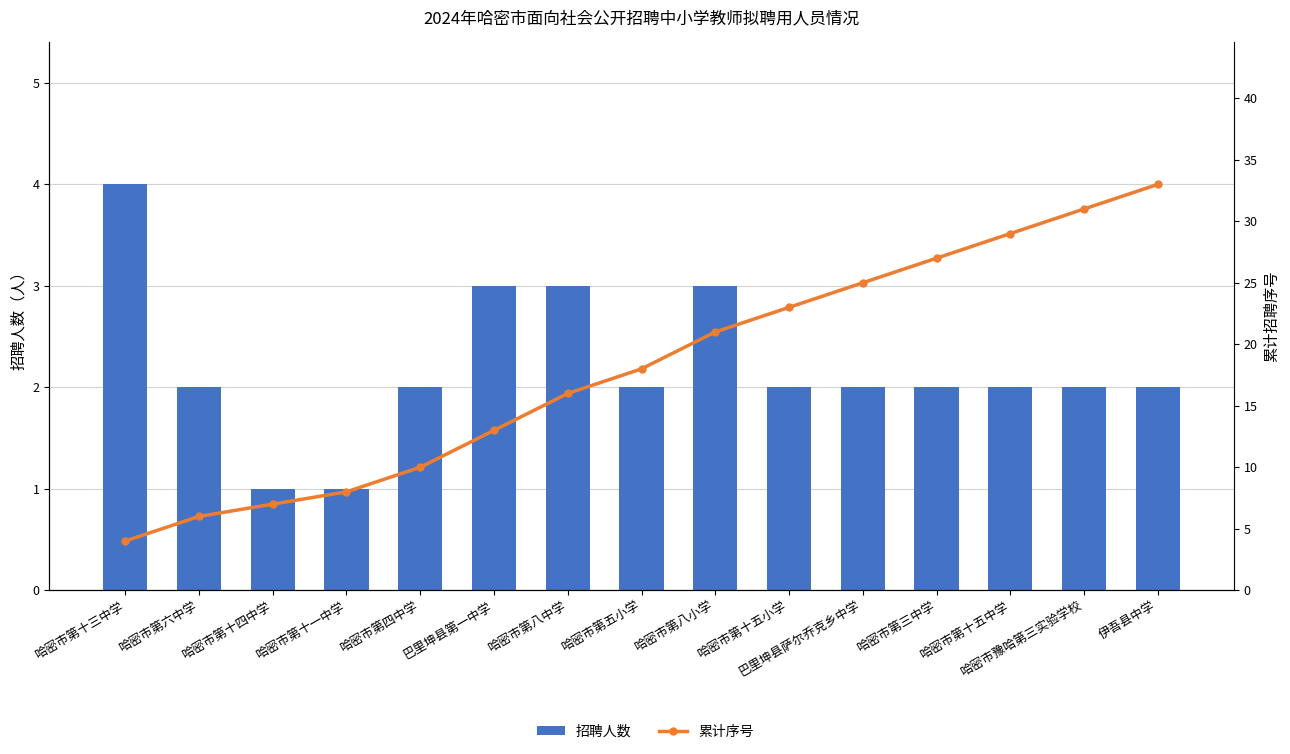

Does the chart contain any negative values?

No